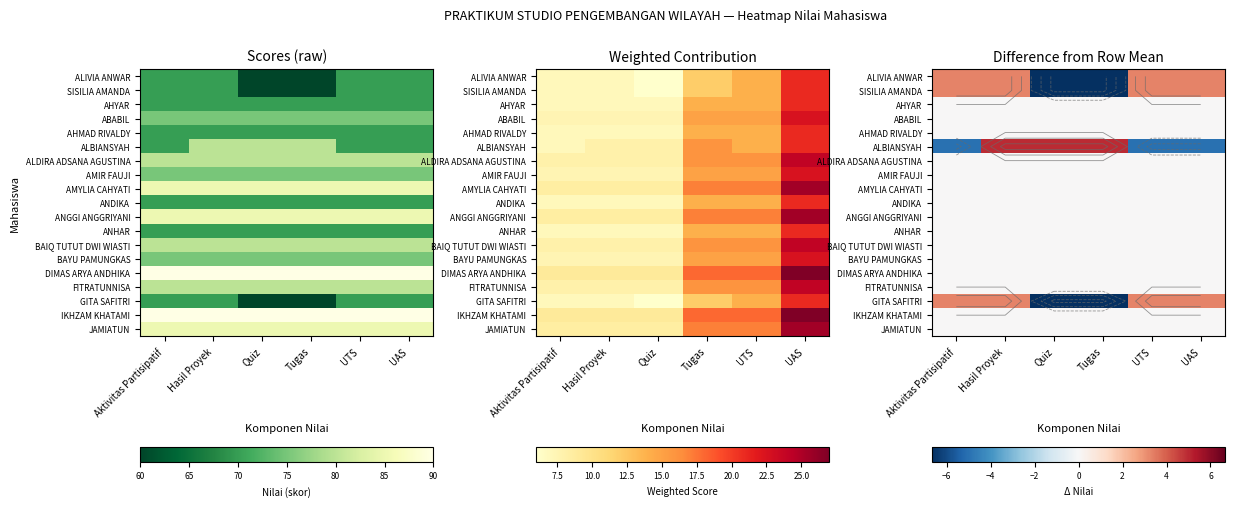

At how many categories does at least one series exceed 0?

6